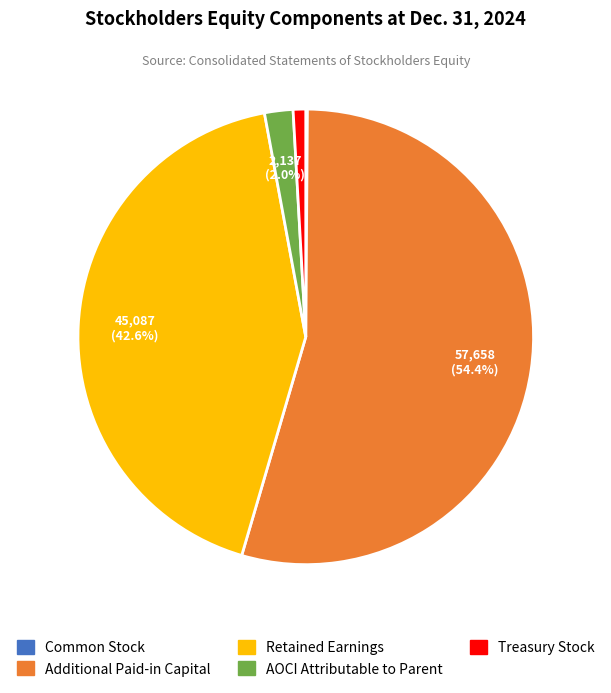

To the nearest percent, what is the difference between the largest and smallest slice percentages?

54%